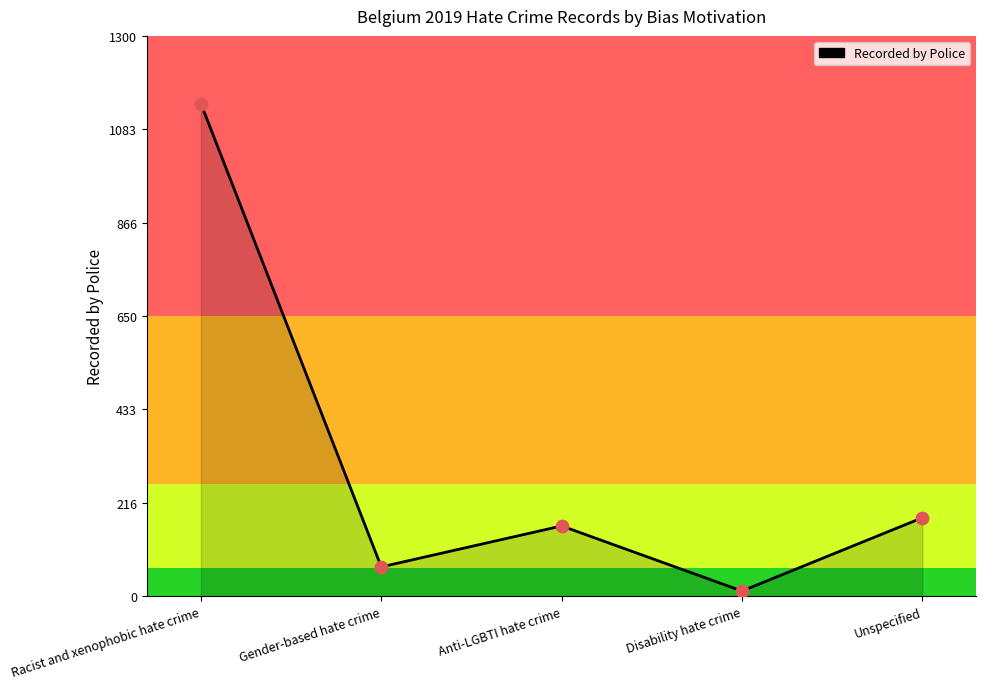

Between Racist and xenophobic hate crime and Gender-based hate crime, which is larger?

Racist and xenophobic hate crime